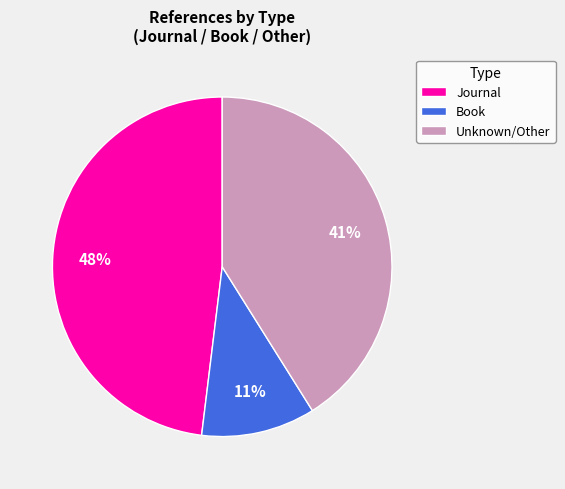

Count the number of slices in the pie.

3